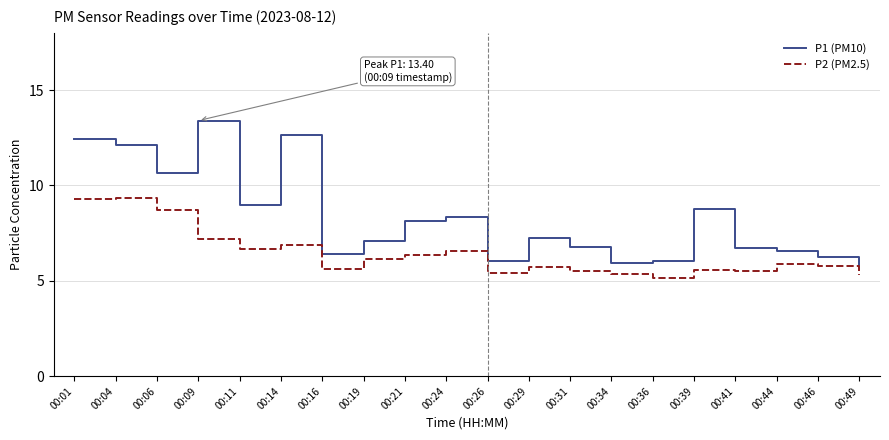

What is the difference between the maximum and second lowest values in the P1 (PM10) series?

7.5